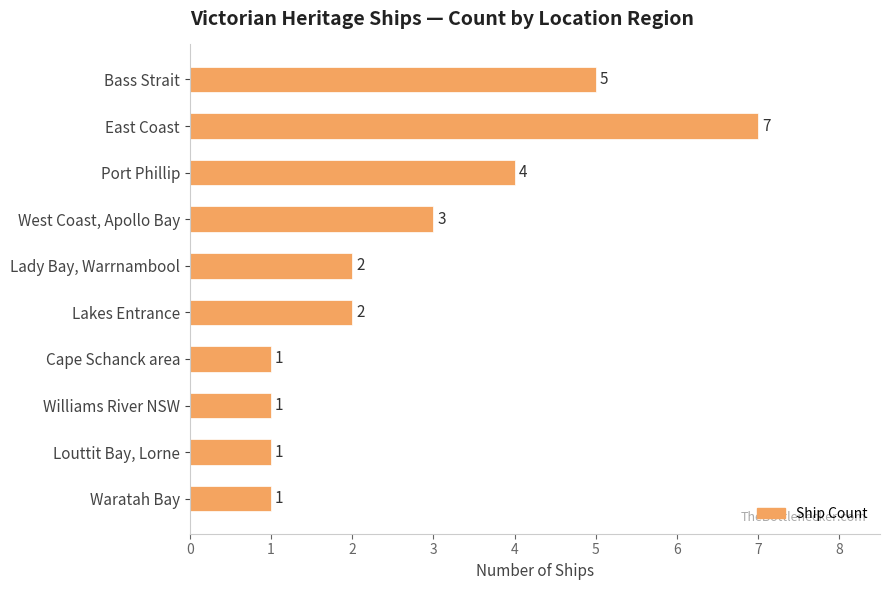

Which label corresponds to the largest value in the chart?

East Coast